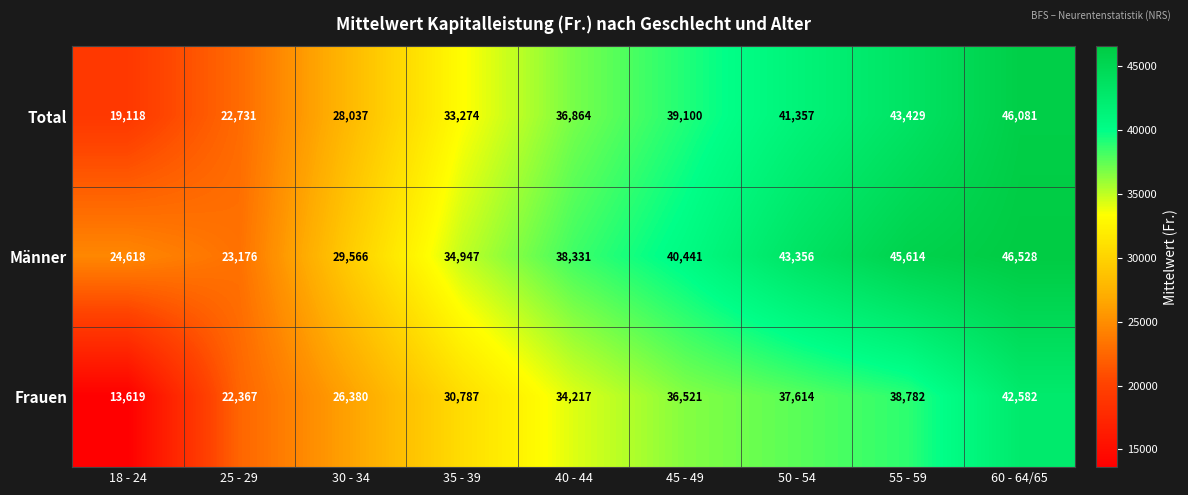

Which series changed the most between 45 - 49 and 50 - 54?

Männer